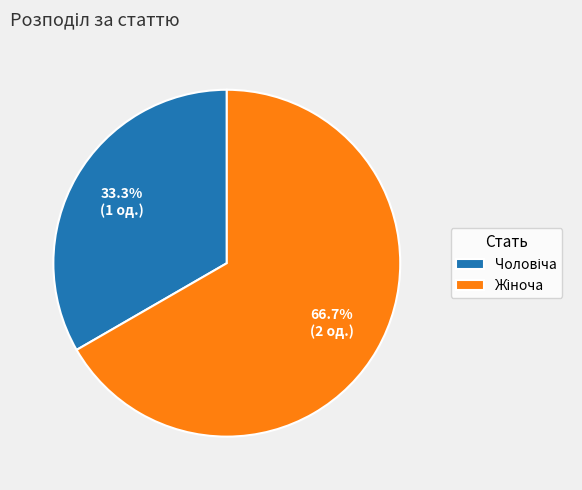

Is there any slice that represents more than half of the pie?

Yes